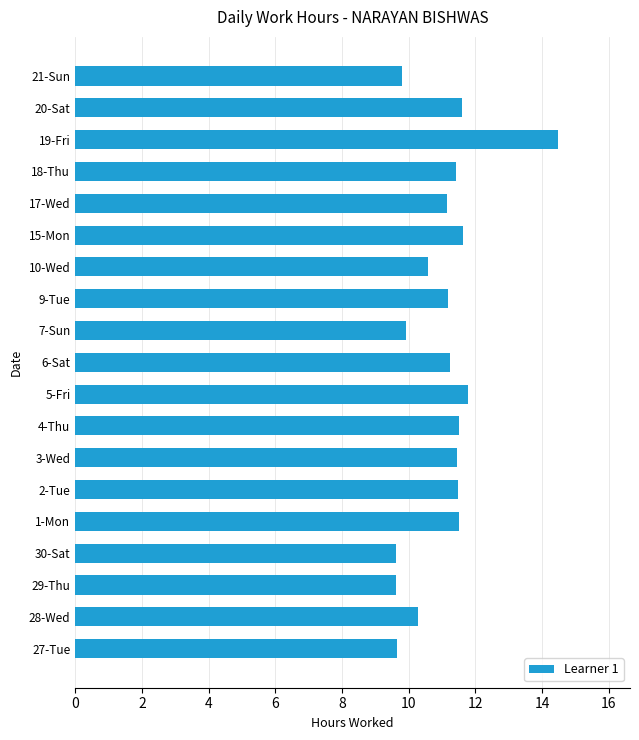

What is the difference between the second highest and second lowest values?

2.1